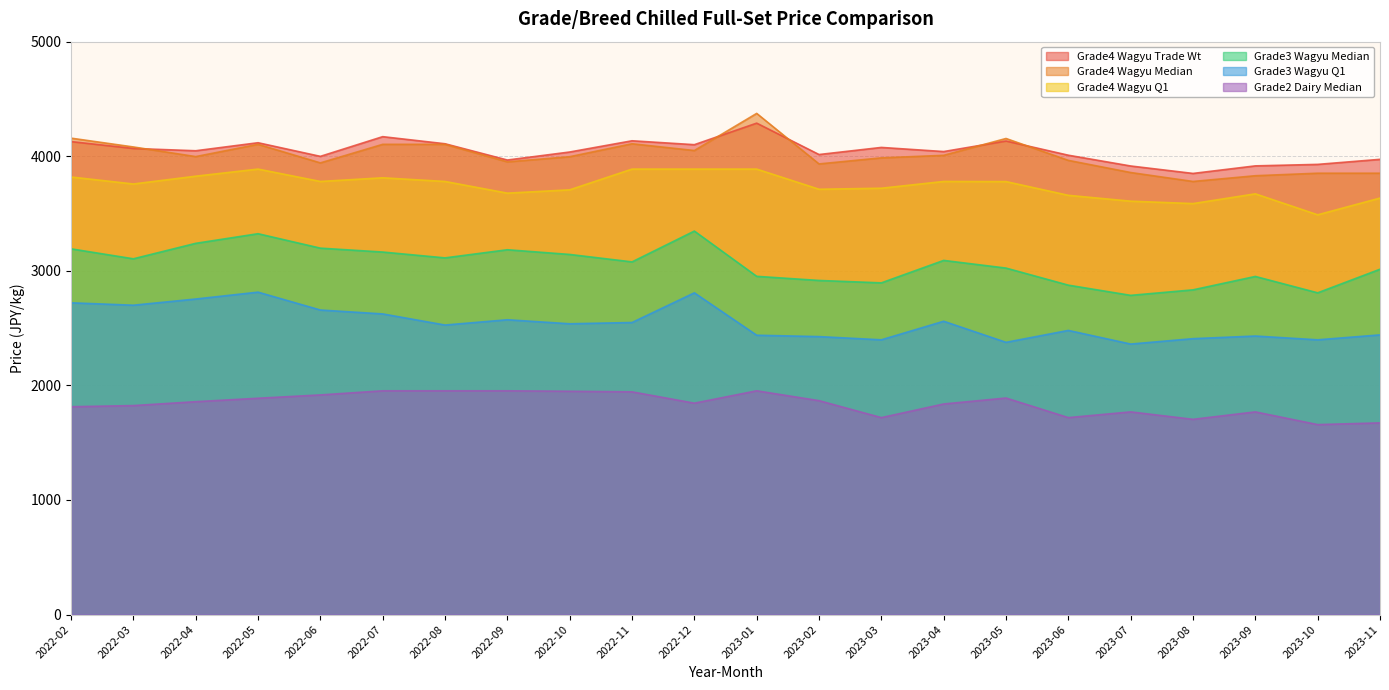

Reading right to left, what are all the values shown in this chart?

Grade4 Wagyu Q1: 3635	3489	3672	3587	3608	3659	3779	3780	3721	3712	3888	3888	3888	3707	3678	3780	3812	3780	3888	3826	3758	3819
Grade4 Wagyu Median: 3852	3852	3830	3780	3858	3964	4155	4008	3986	3933	4374	4050	4109	3996	3951	4104	4104	3942	4104	3997	4081	4158
Grade4 Wagyu Trade Wt: 3973	3929	3916	3850	3915	4009	4133	4041	4077	4015	4289	4101	4135	4037	3967	4109	4171	3999	4118	4048	4068	4128
Grade3 Wagyu Q1: 2441	2398	2431	2408	2361	2480	2376	2560	2398	2426	2438	2808	2549	2538	2573	2527	2624	2658	2814	2754	2700	2721
Grade3 Wagyu Median: 3014	2808	2951	2834	2786	2875	3024	3091	2895	2916	2952	3347	3078	3143	3184	3113	3164	3198	3324	3240	3105	3192
Grade2 Dairy Median: 1673	1658	1769	1704	1769	1719	1890	1838	1719	1867	1953	1845	1944	1949	1953	1953	1953	1917	1888	1858	1824	1814